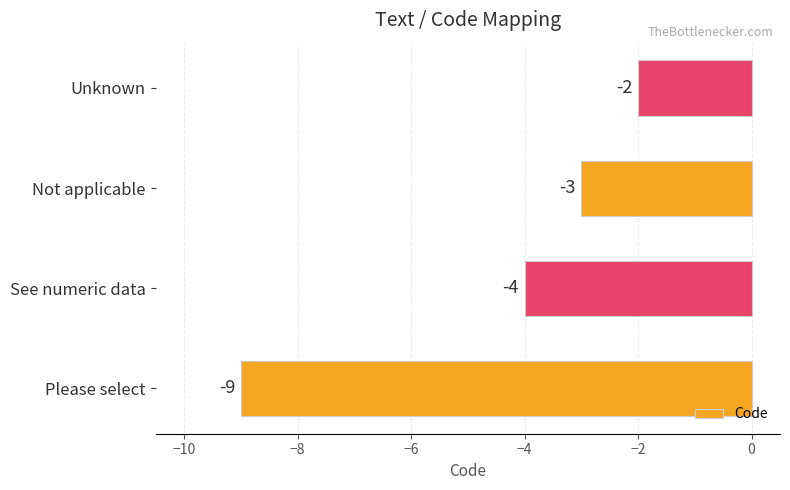

What is the sum of all values?

-18